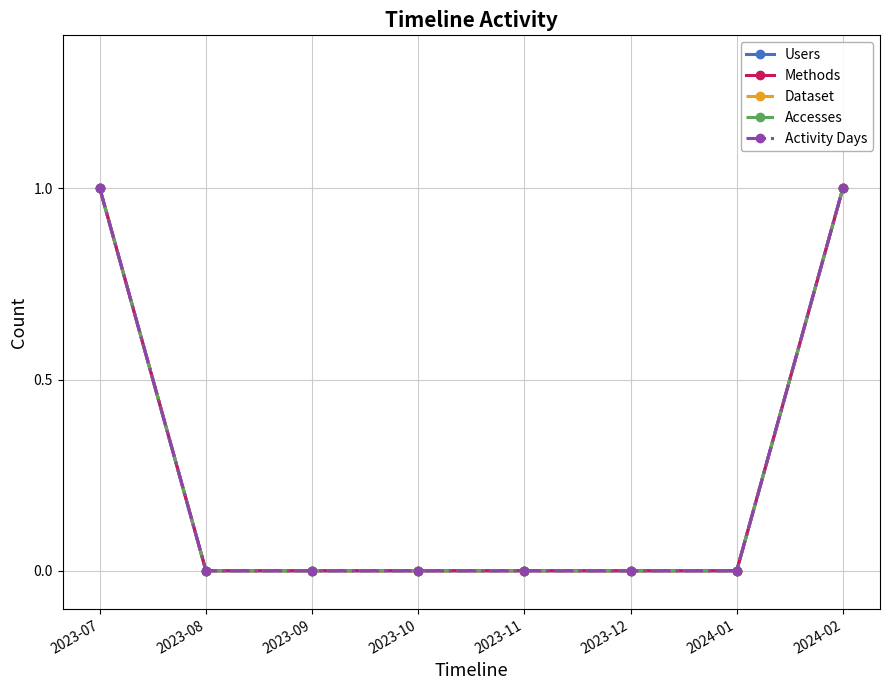

True or false: Users has a value of 0 at 2023-11.

True